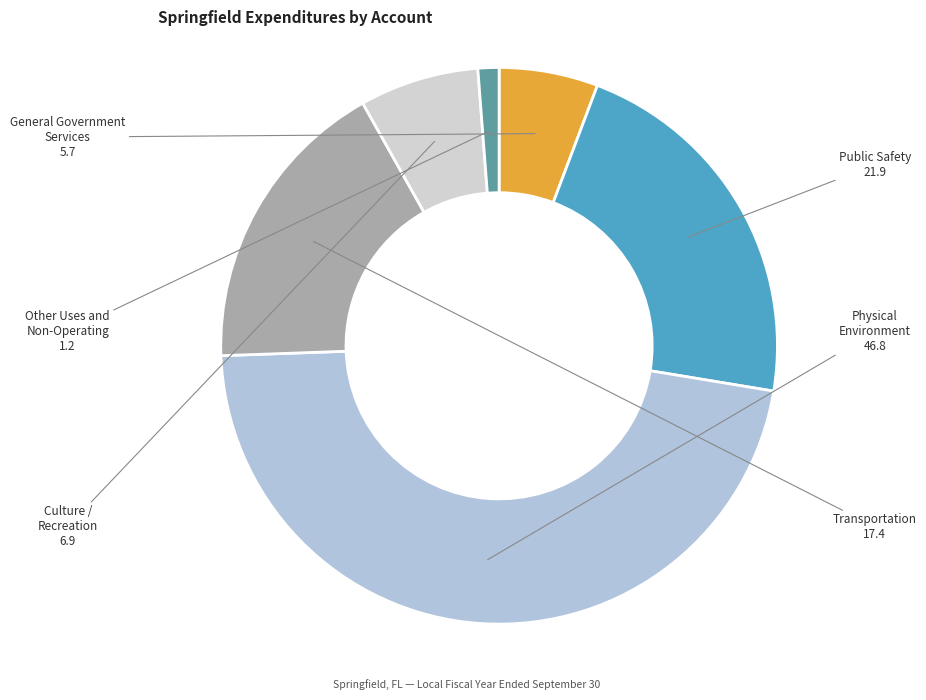

How many segments does this pie chart have?

6